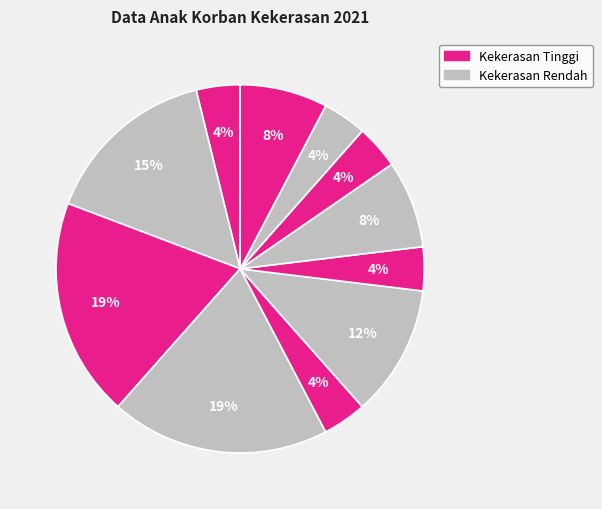

Count the number of slices in the pie.

11